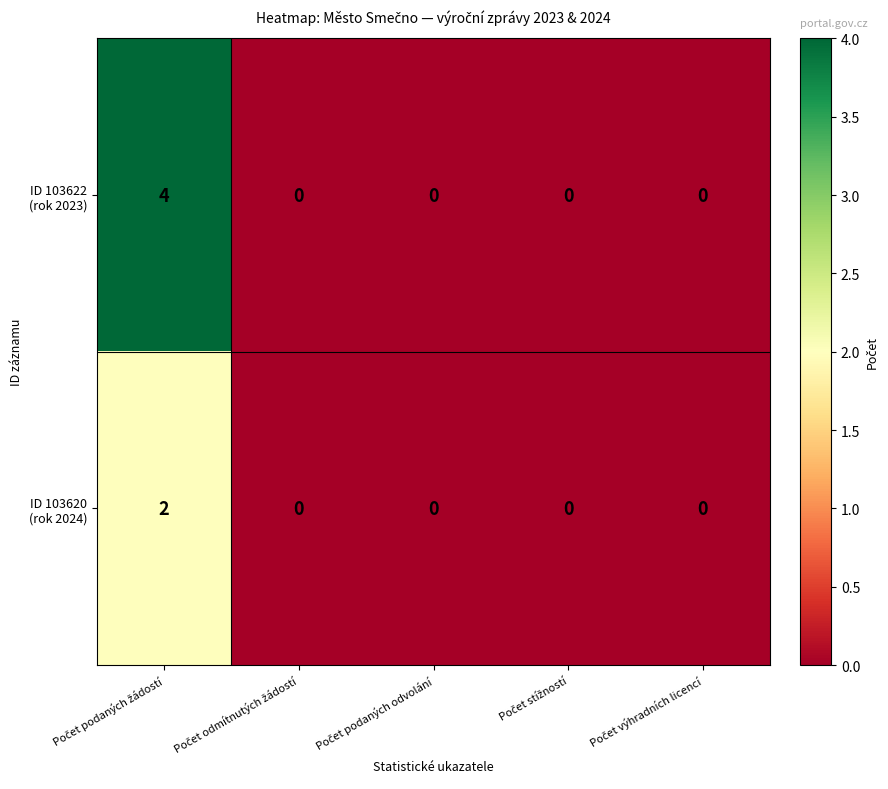

Which has a higher value, Počet odmítnutých žádostí or Počet podaných odvolání?

Počet odmítnutých žádostí